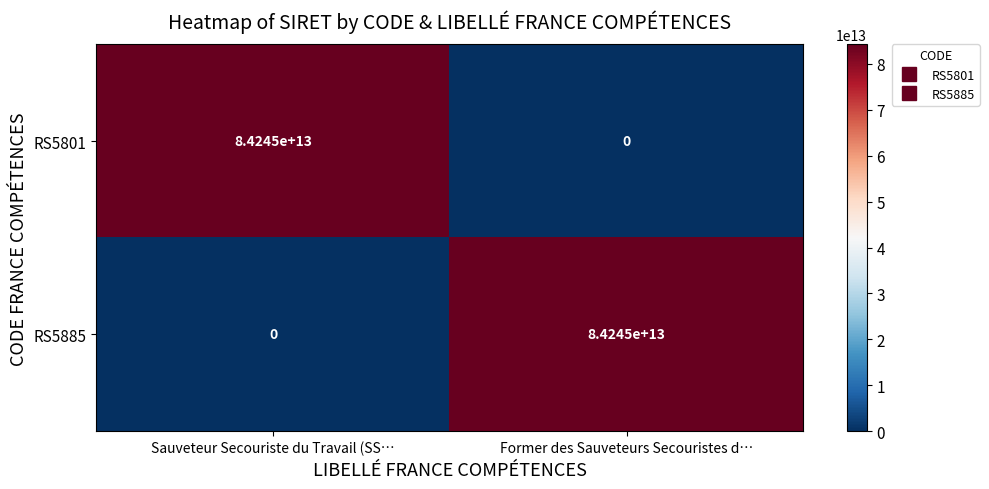

Rank the categories by RS5801 value from highest to lowest.

Sauveteur Secouriste du Travail (SS…, Former des Sauveteurs Secouristes d…